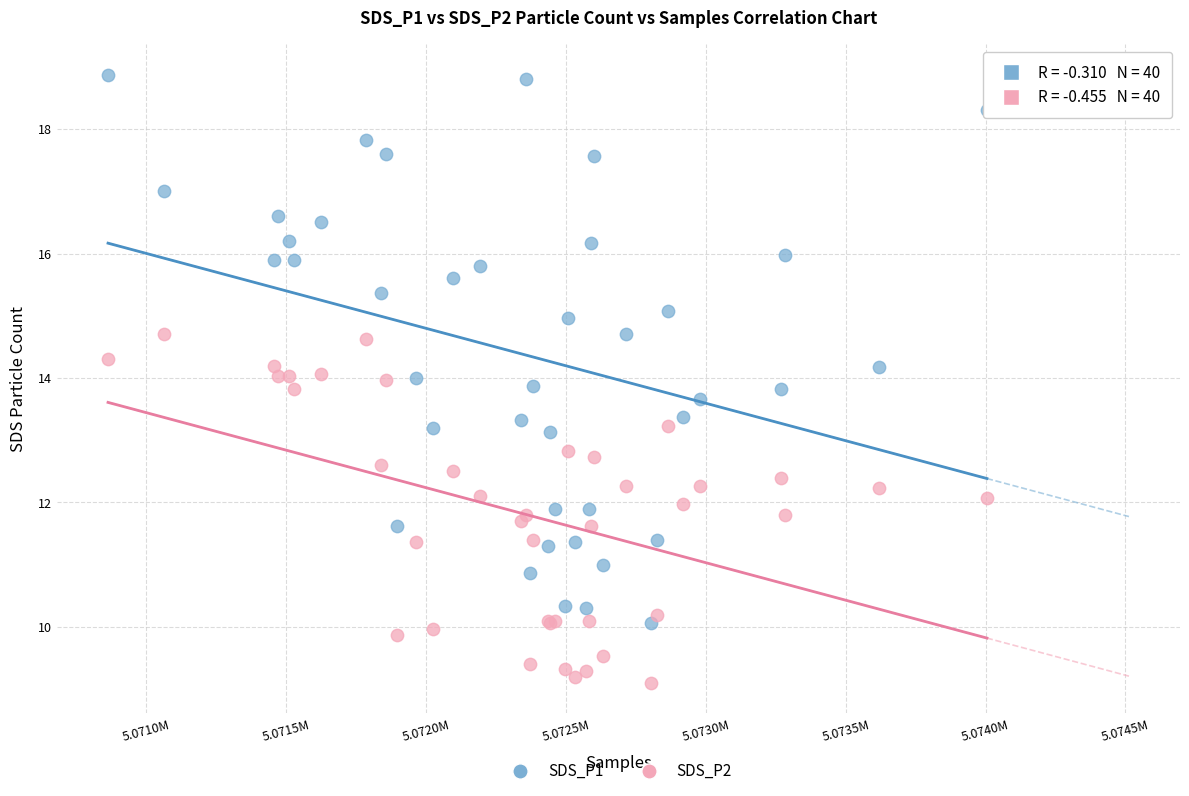

Which series contains the highest Y value?

SDS_P1